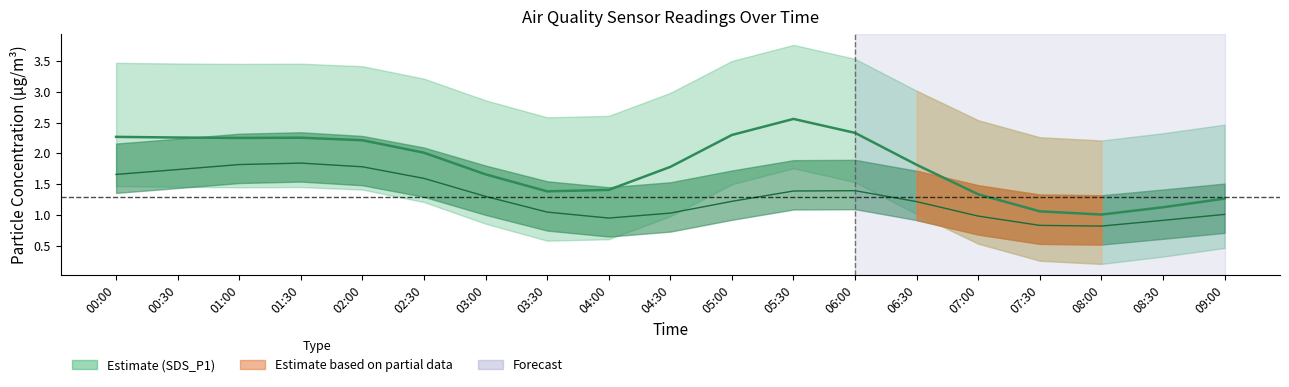

Is it true that SDS_P2 equals 3.2 at 01:00?

False